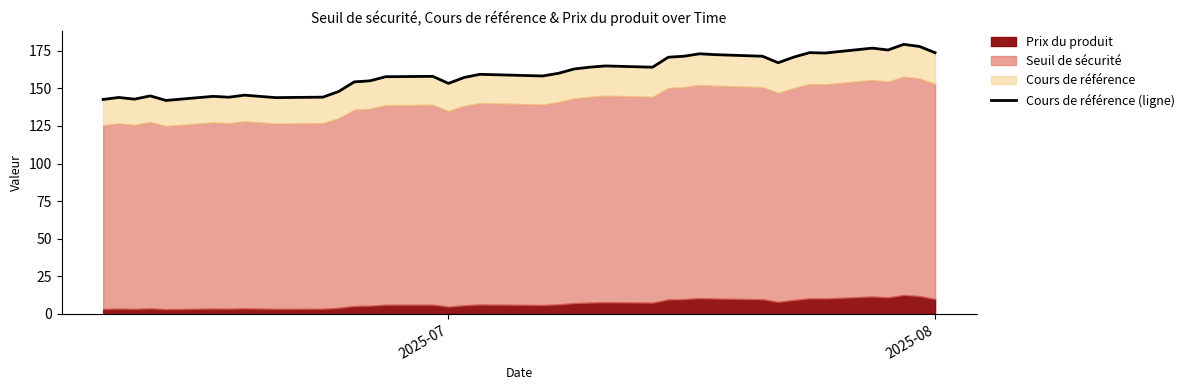

Count the number of categories in the chart.

38